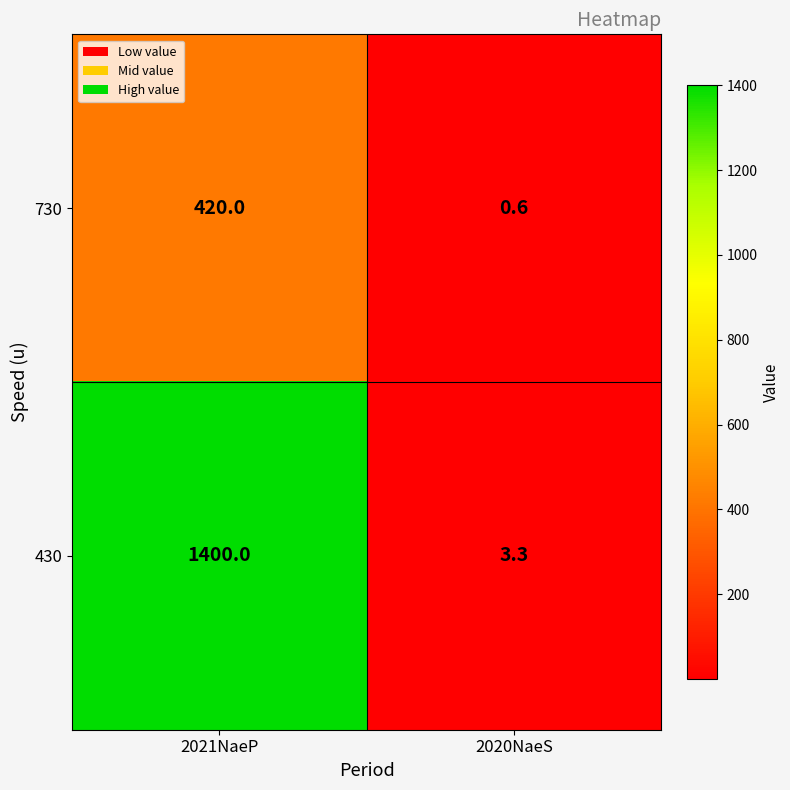

Reading left to right, transcribe all the data shown in this chart.

730: 420.0	0.6
430: 1400.0	3.3